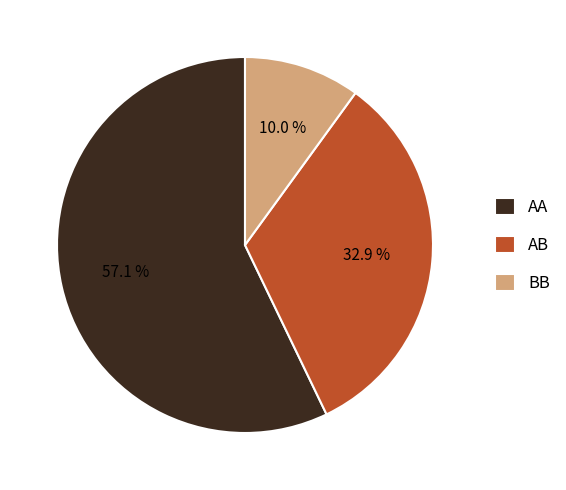

Which slice represents more than half of the pie?

AA